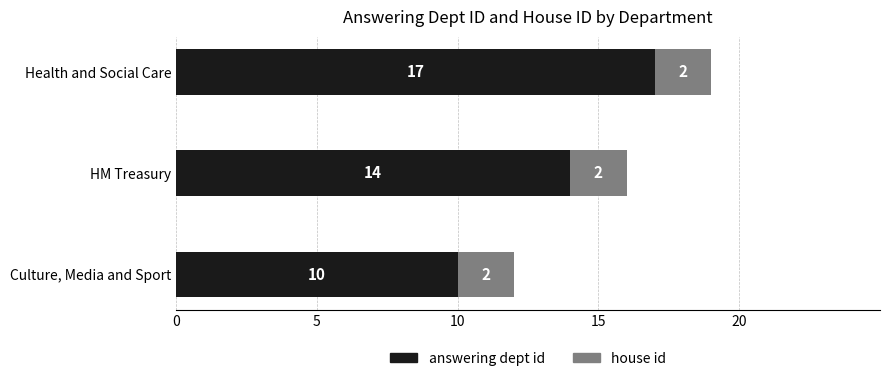

Count the number of data series in this chart.

2